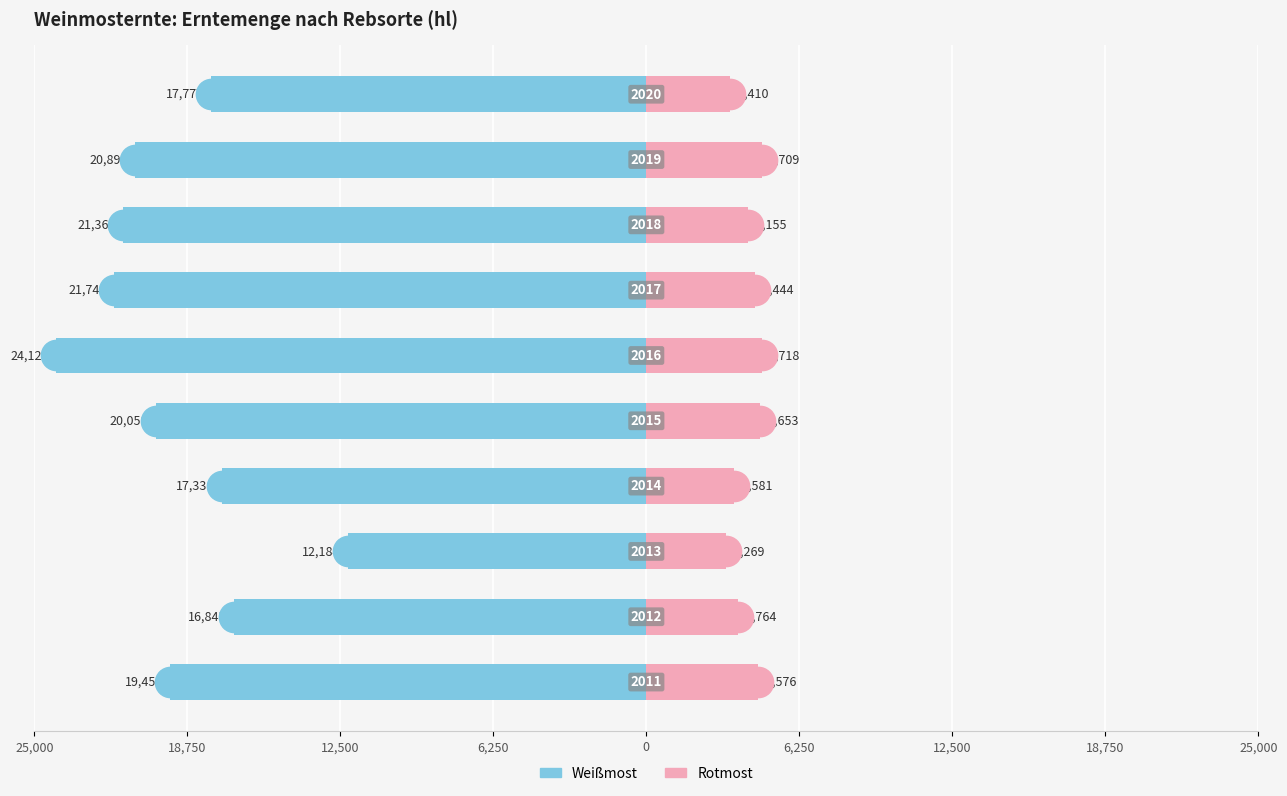

The Weißmost series shows -9874.6 at 6,250. True or false?

False